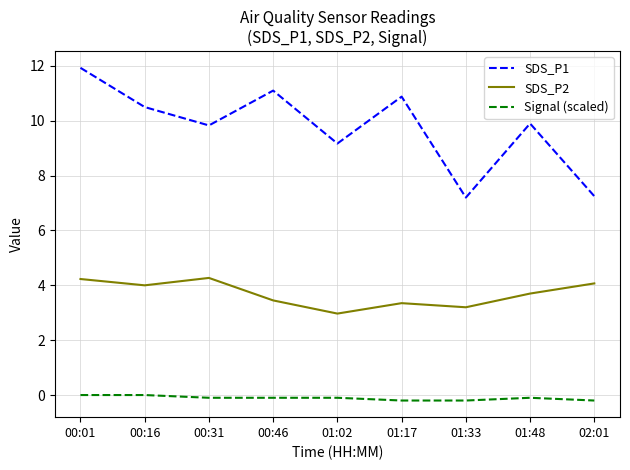

True or false: Signal (scaled) and SDS_P2 intersect in this chart.

False